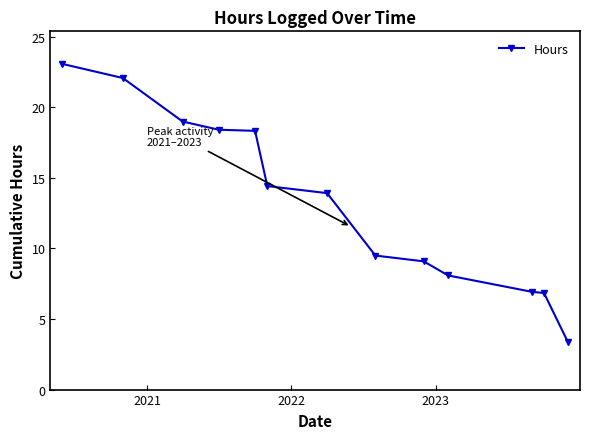

What is the sum of all values?

172.9